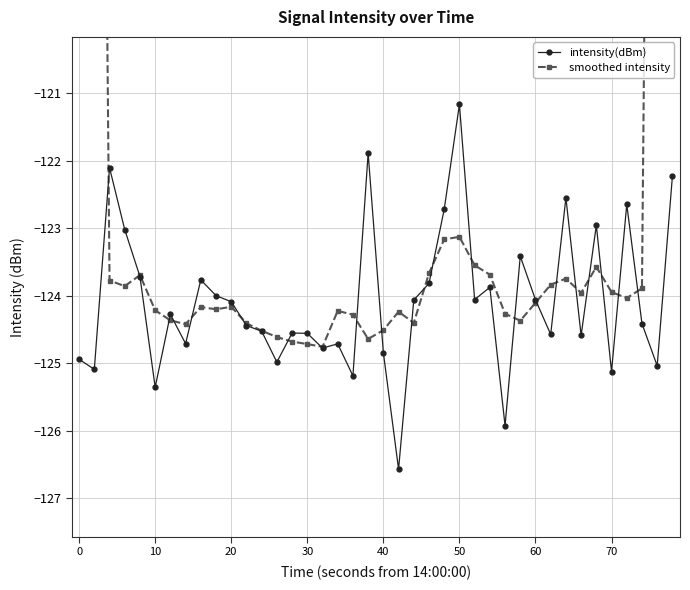

At which label does intensity(dBm) reach its peak?

50